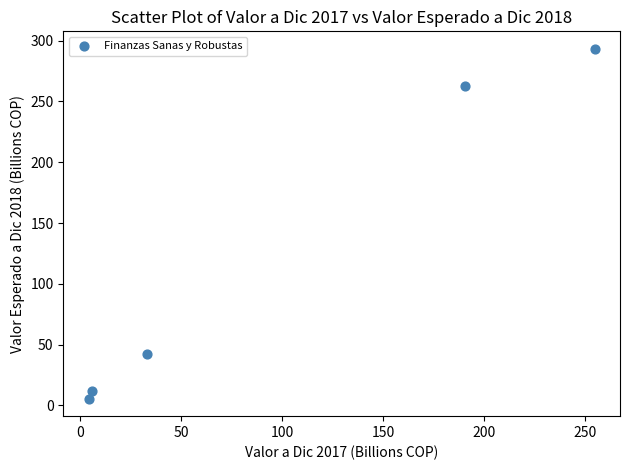

What is the average Y value?

123.2